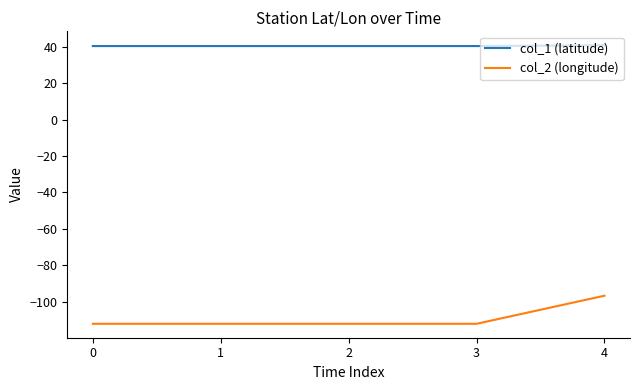

How many values in the col_2 (longitude) series are below -112?

4